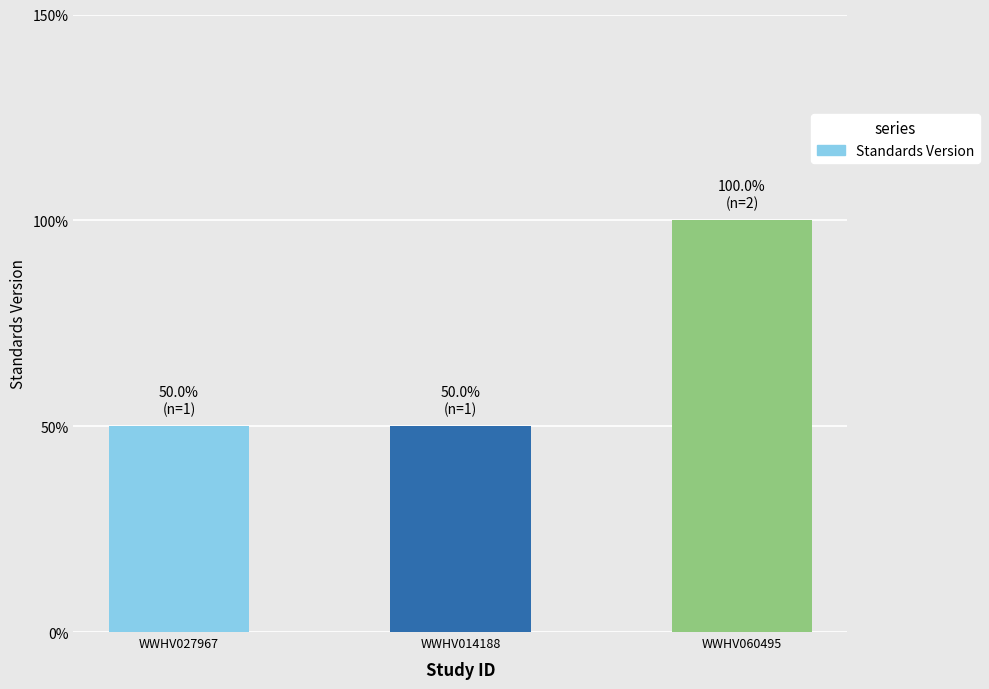

What is the sum of the values at WWHV027967 and WWHV014188?

2